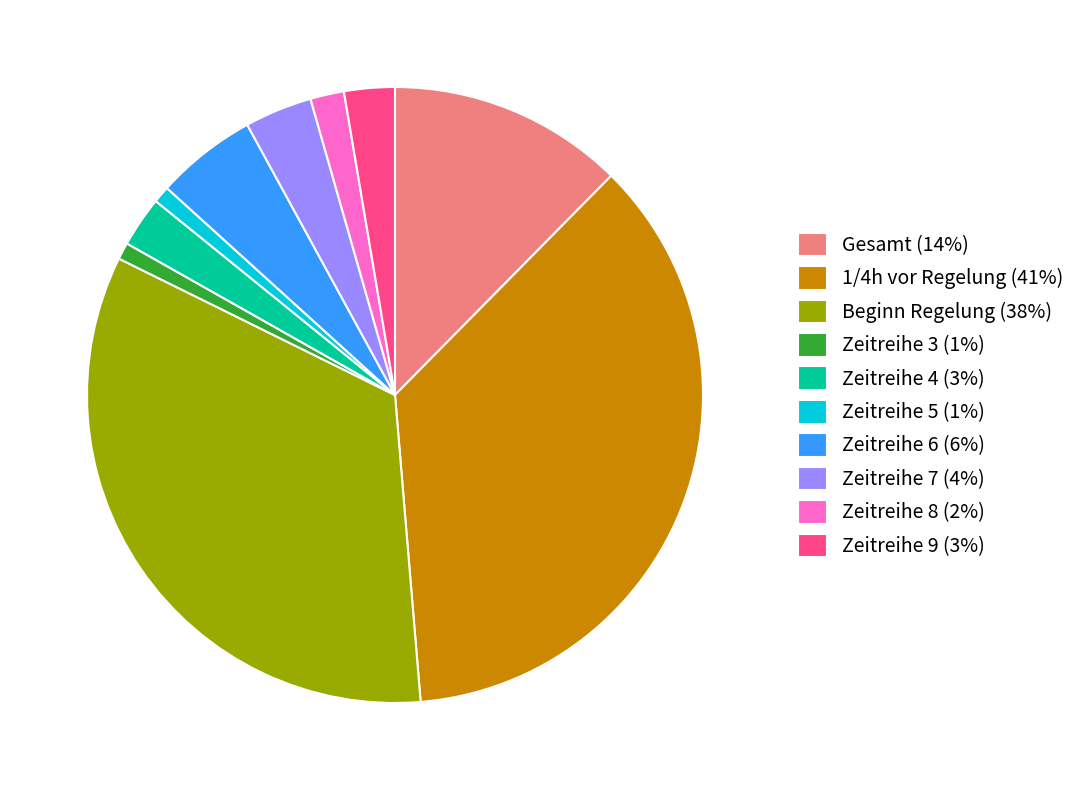

Is Zeitreihe 4 the majority of the pie?

No